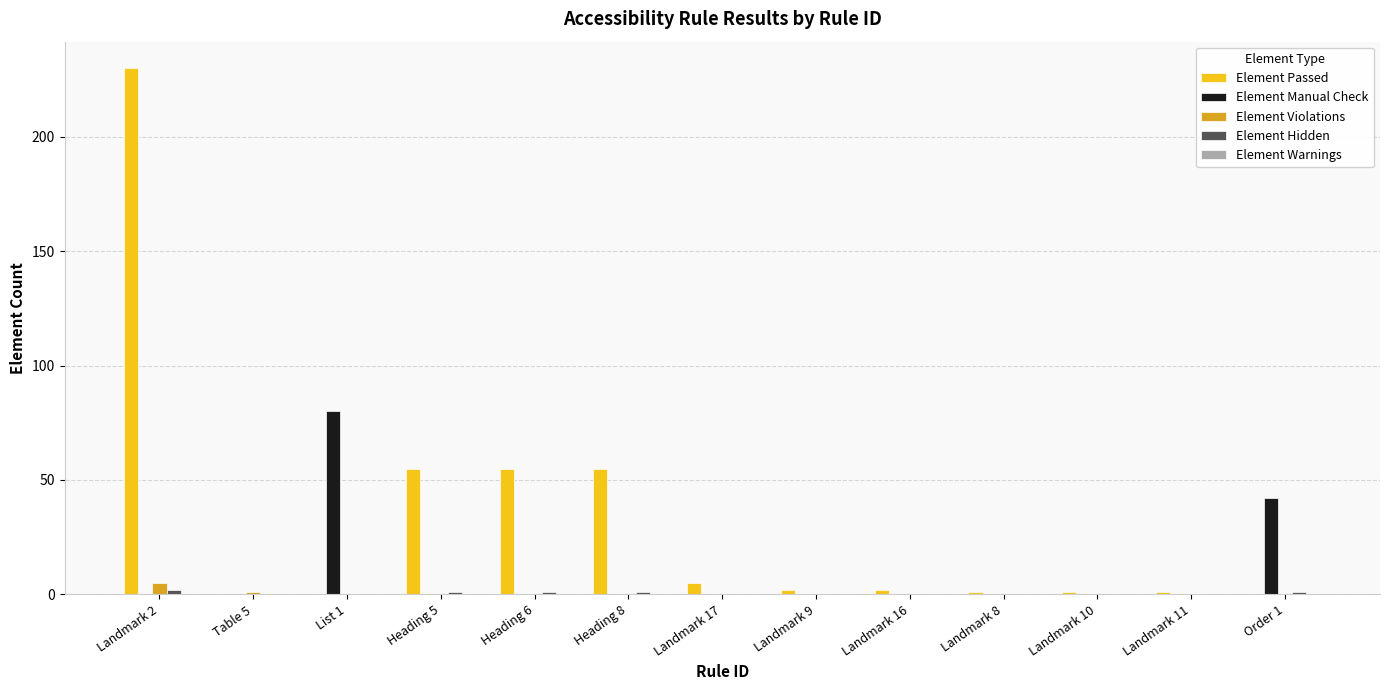

Which series has the largest total across all categories?

Element Passed